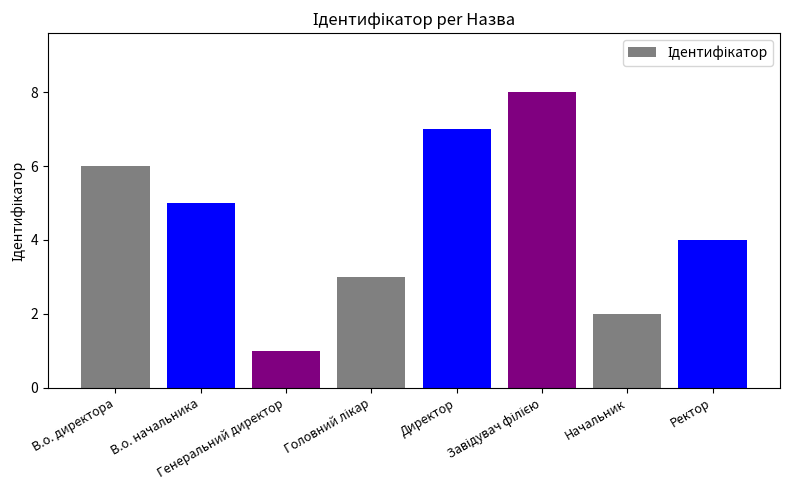

What is the difference between the second highest and second lowest values?

5